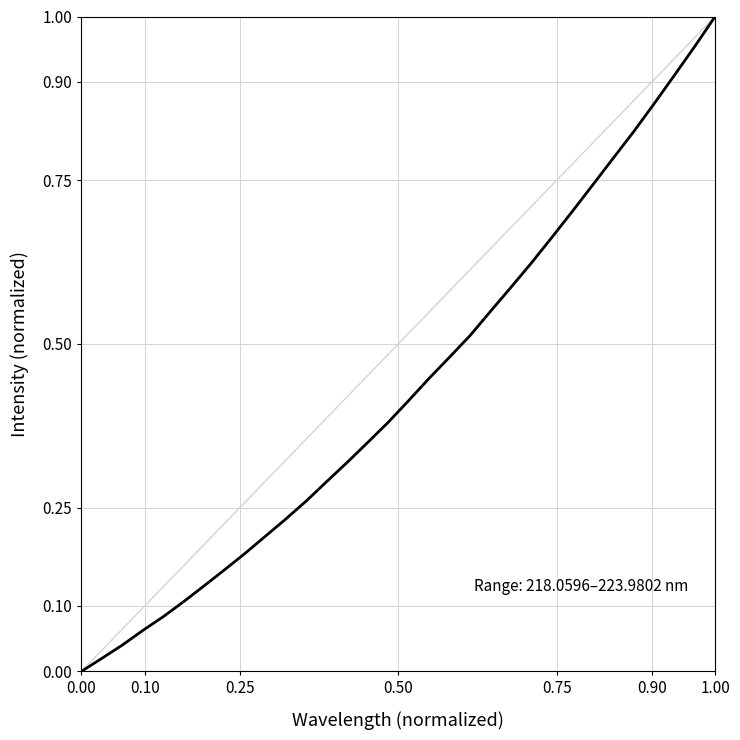

Which category has the highest value across all series?

1.00